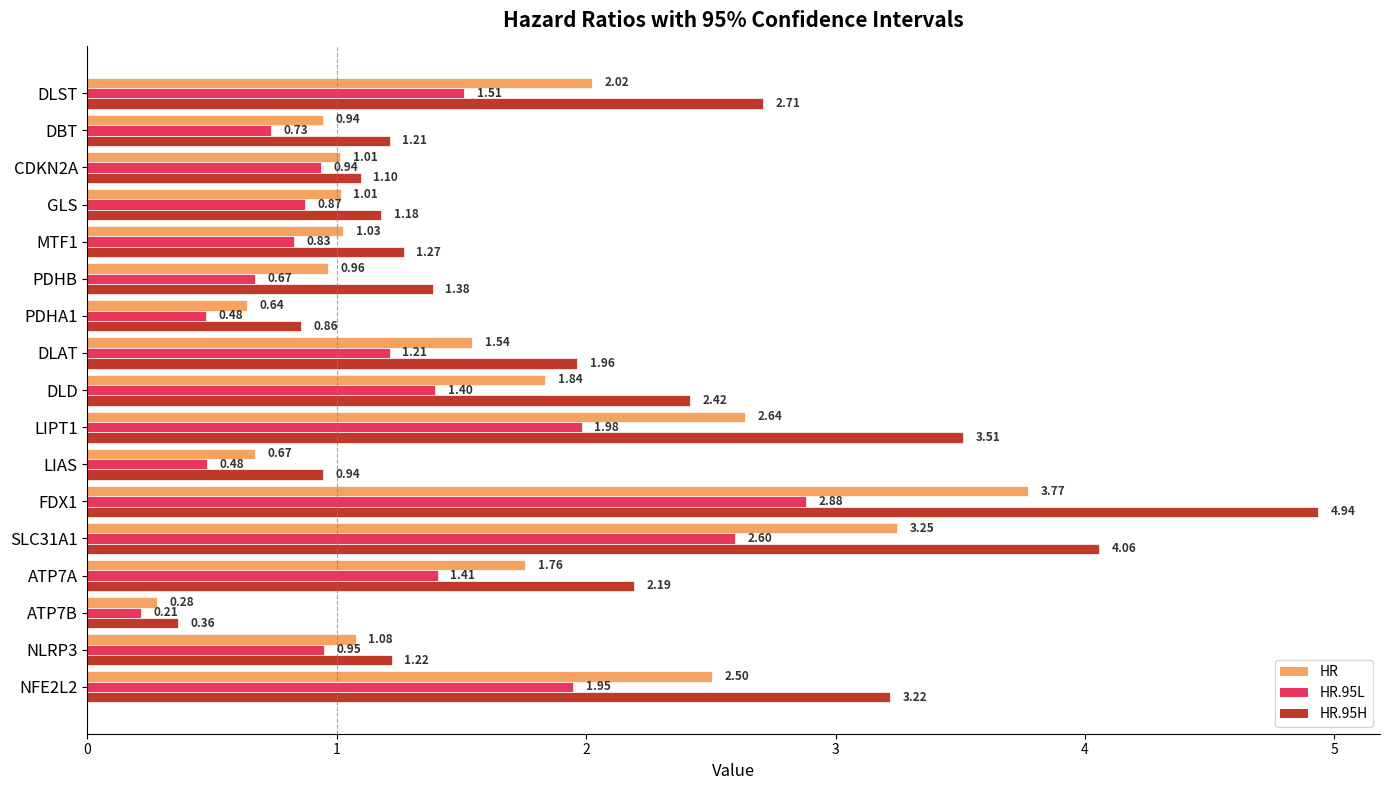

List the series in order of their peak value, highest first.

HR.95H, HR, HR.95L